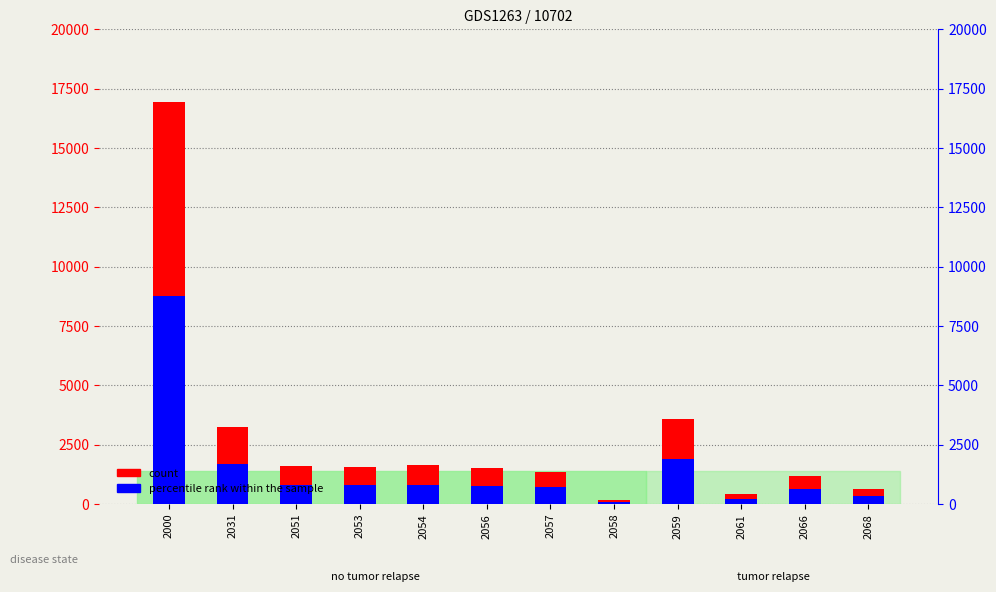

What is the spread (max minus min) of values at 2058?

97